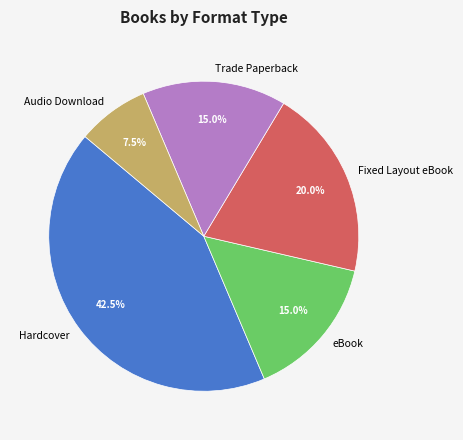

Which category has the biggest portion of the pie?

Hardcover